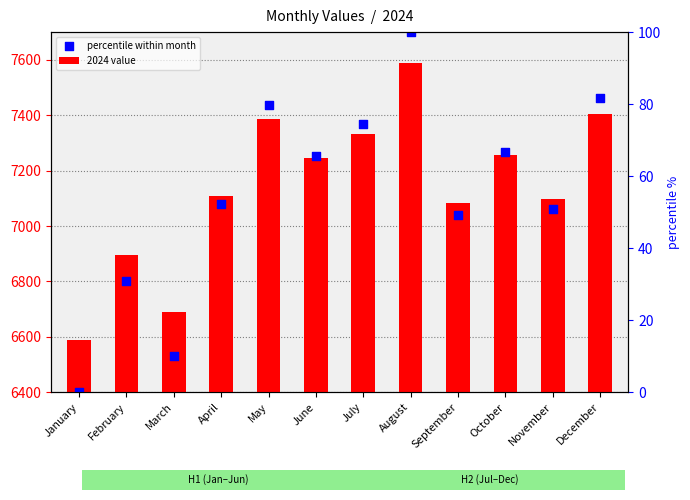

Which series has the largest total across all categories?

2024 value